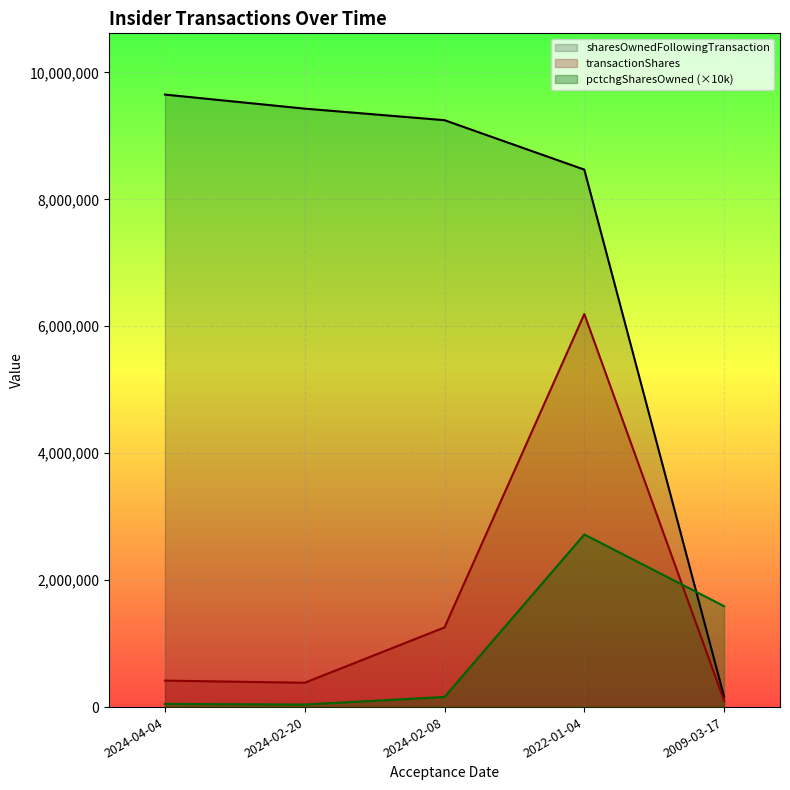

After their last crossing, which series has the higher values: sharesOwnedFollowingTransaction or pctchgSharesOwned?

pctchgSharesOwned